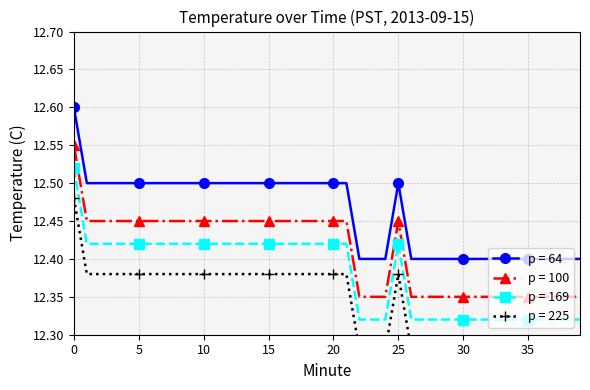

At how many categories does at least one series exceed 12?

40